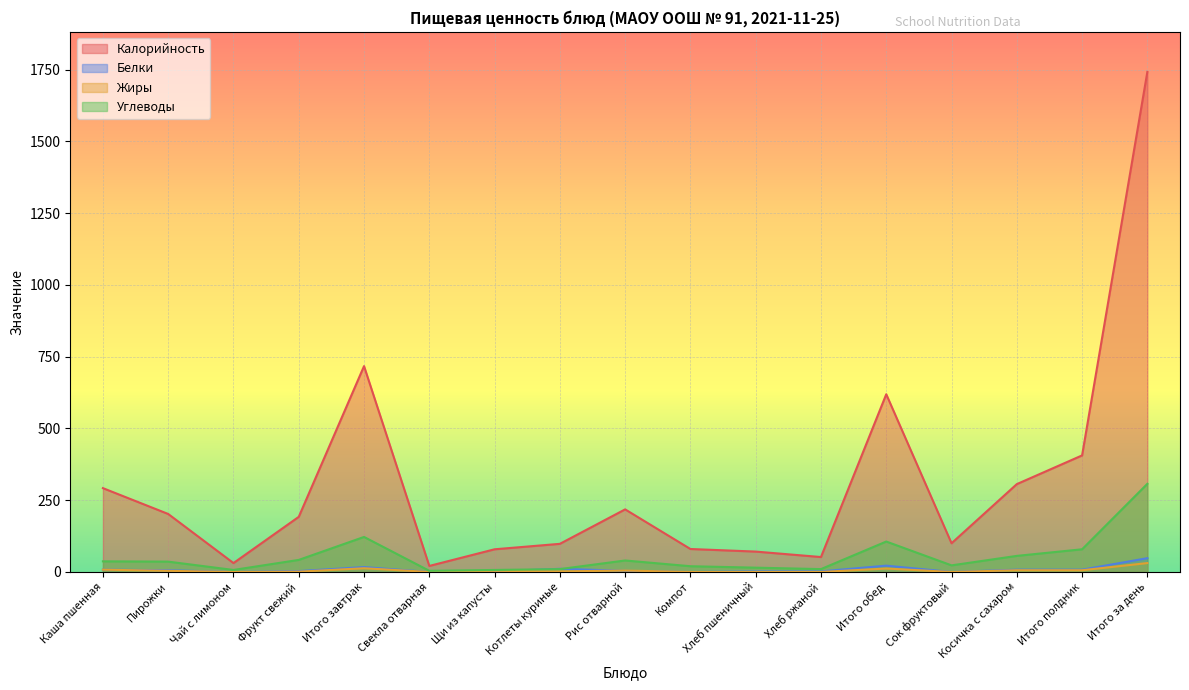

What is the maximum value shown in the chart?

1742